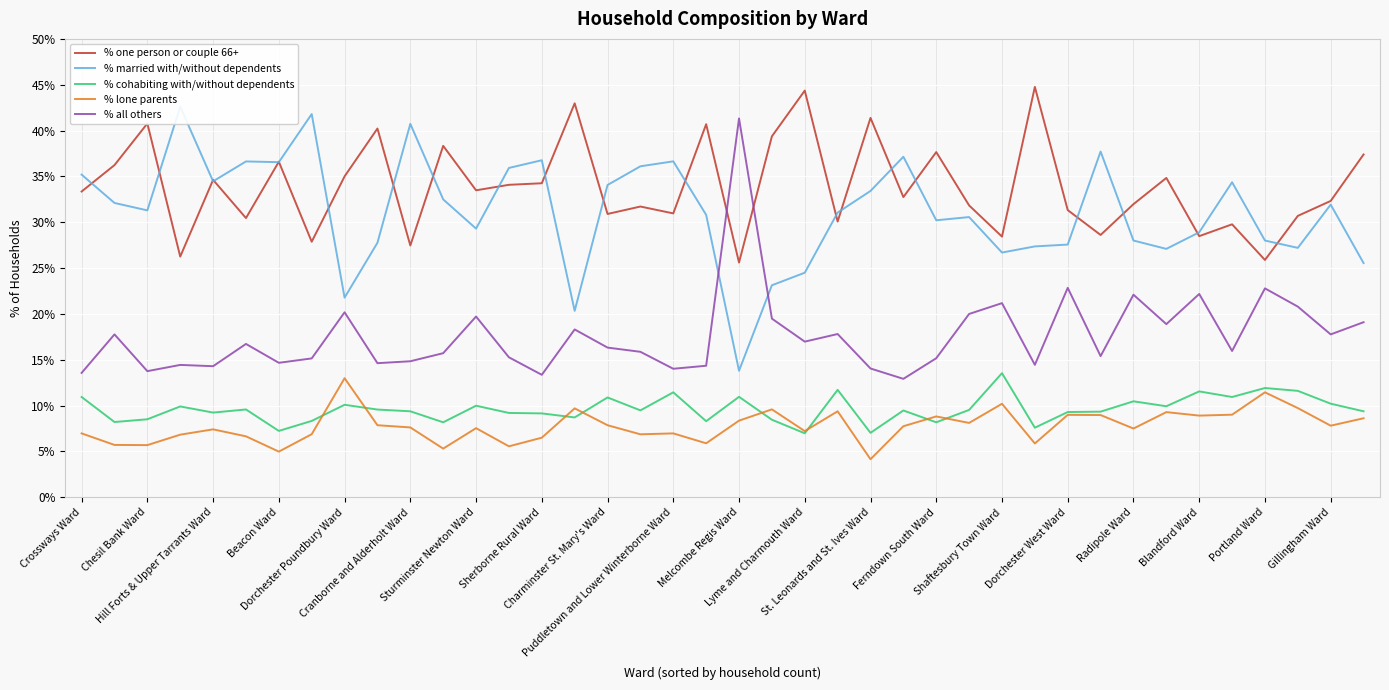

True or false: % cohabiting with/without dependents and % all others intersect in this chart.

False